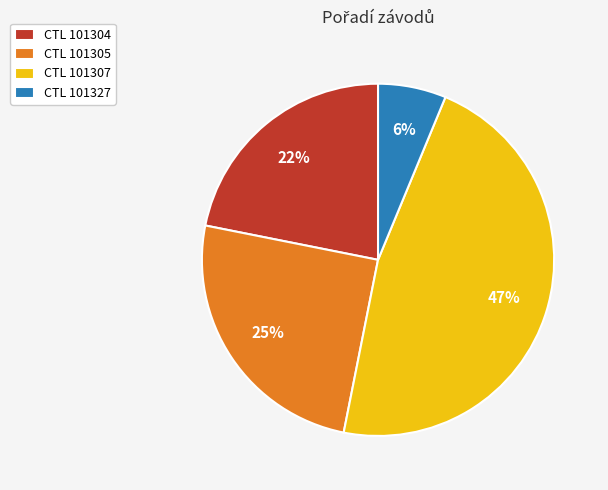

Is the sum of CTL 101305 and CTL 101327 greater than half?

No